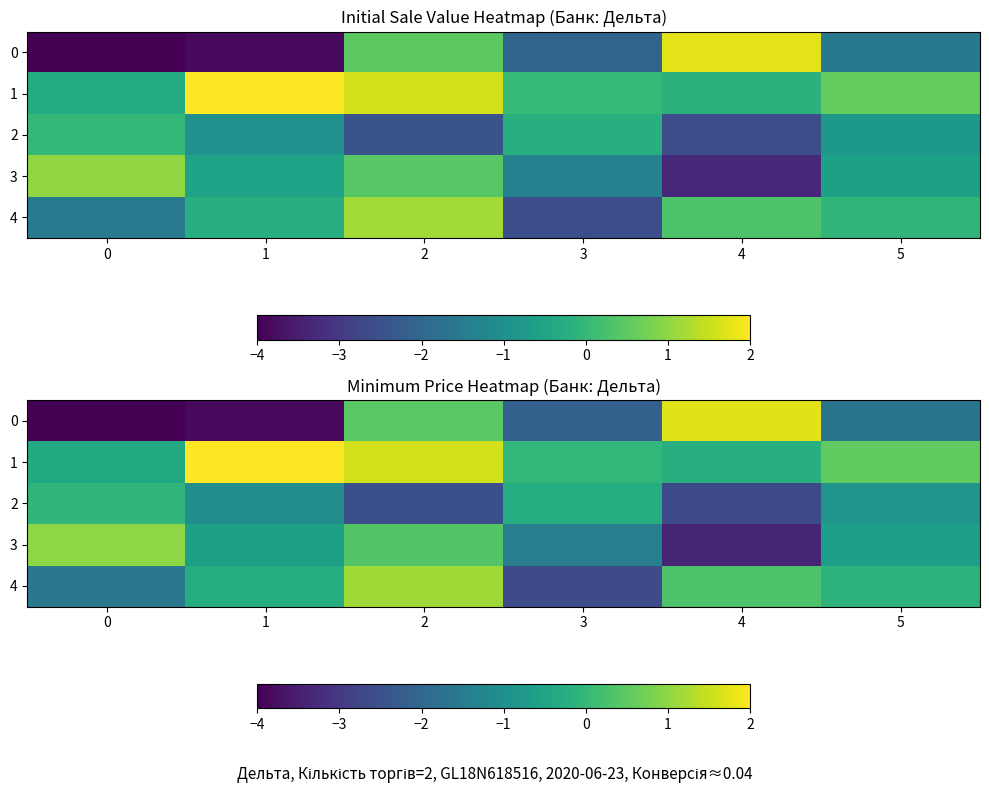

Between 0 and 3, which is larger?

3